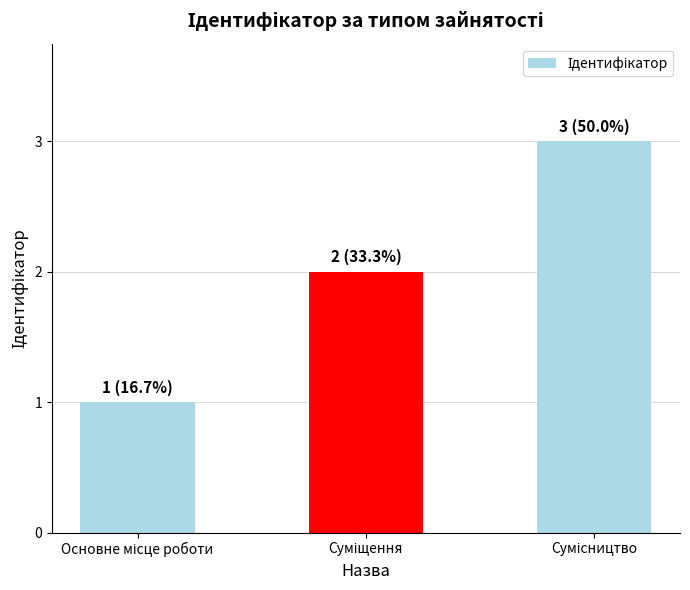

Reading left to right, extract all data points from this chart.

1	2	3